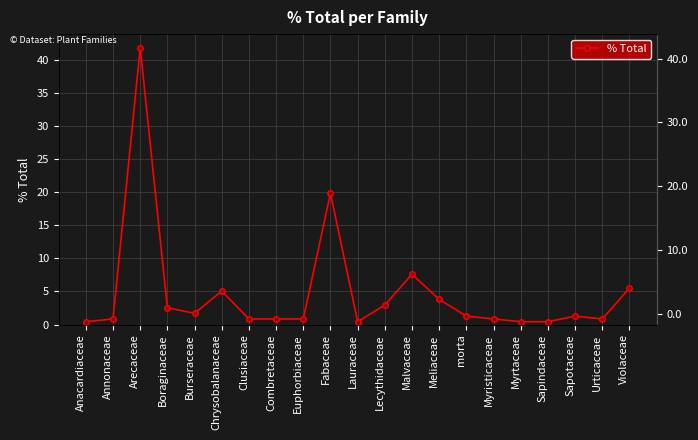

What is the value of the 16th point from the left?

0.8